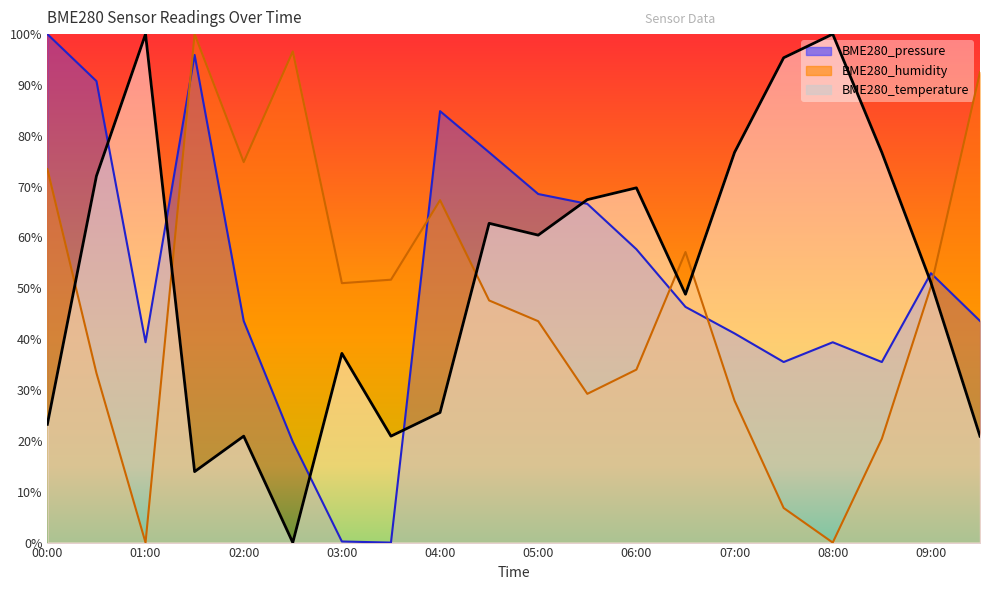

Is it true that BME280_temperature equals 10.2 at 02:00?

False